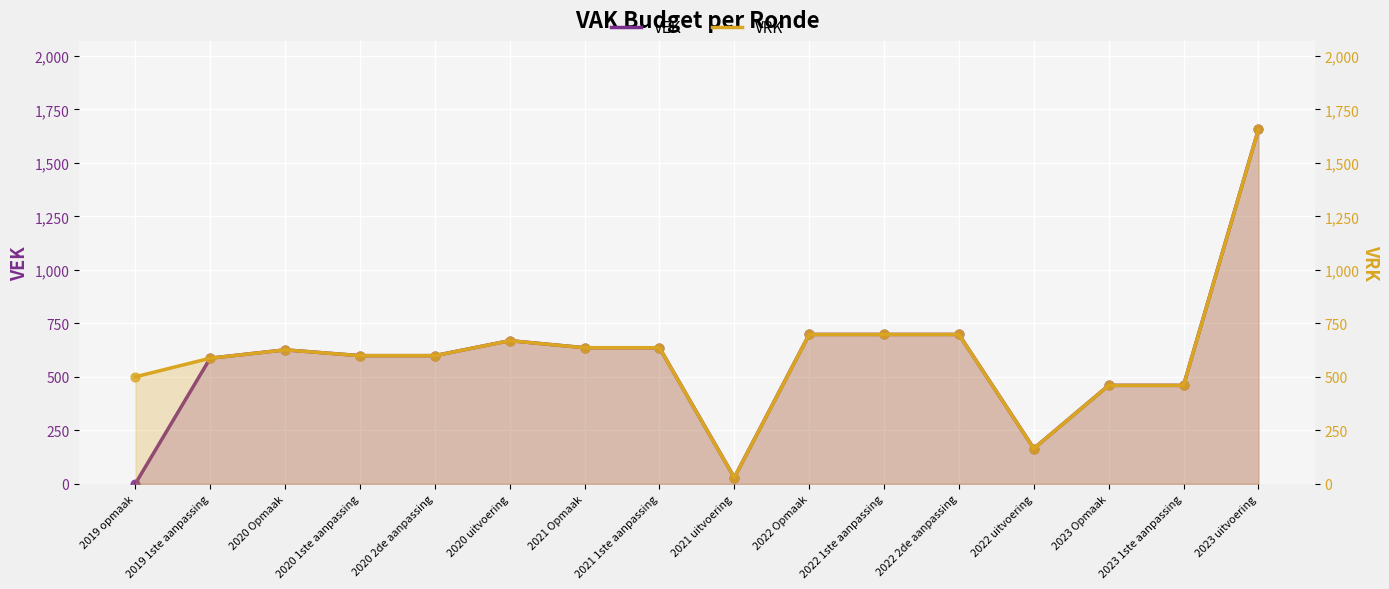

Which series has the largest total across all categories?

VRK